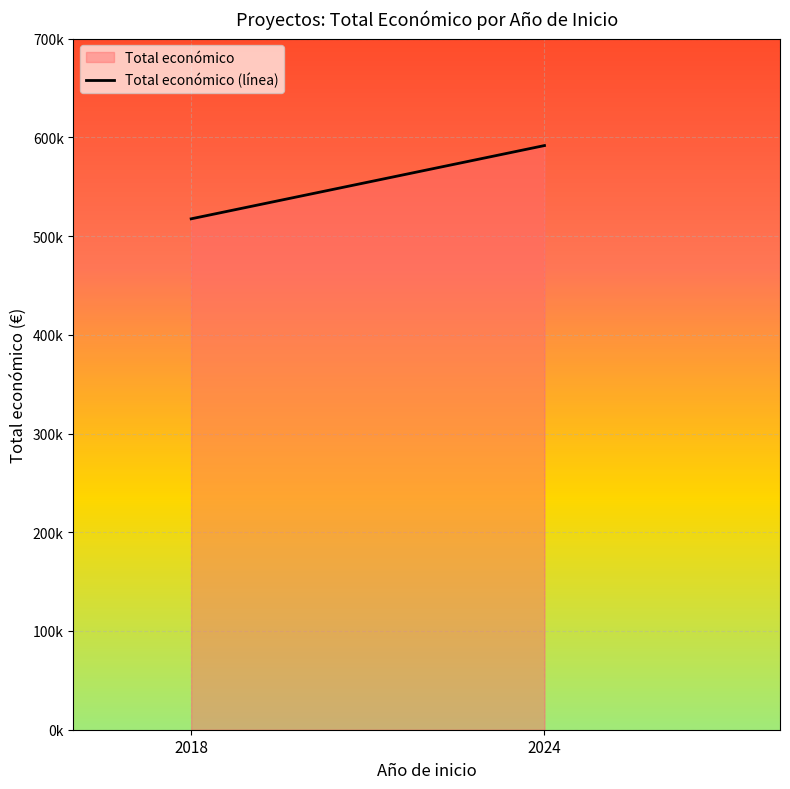

Is it true that the value at 2024 is 591618.7?

True